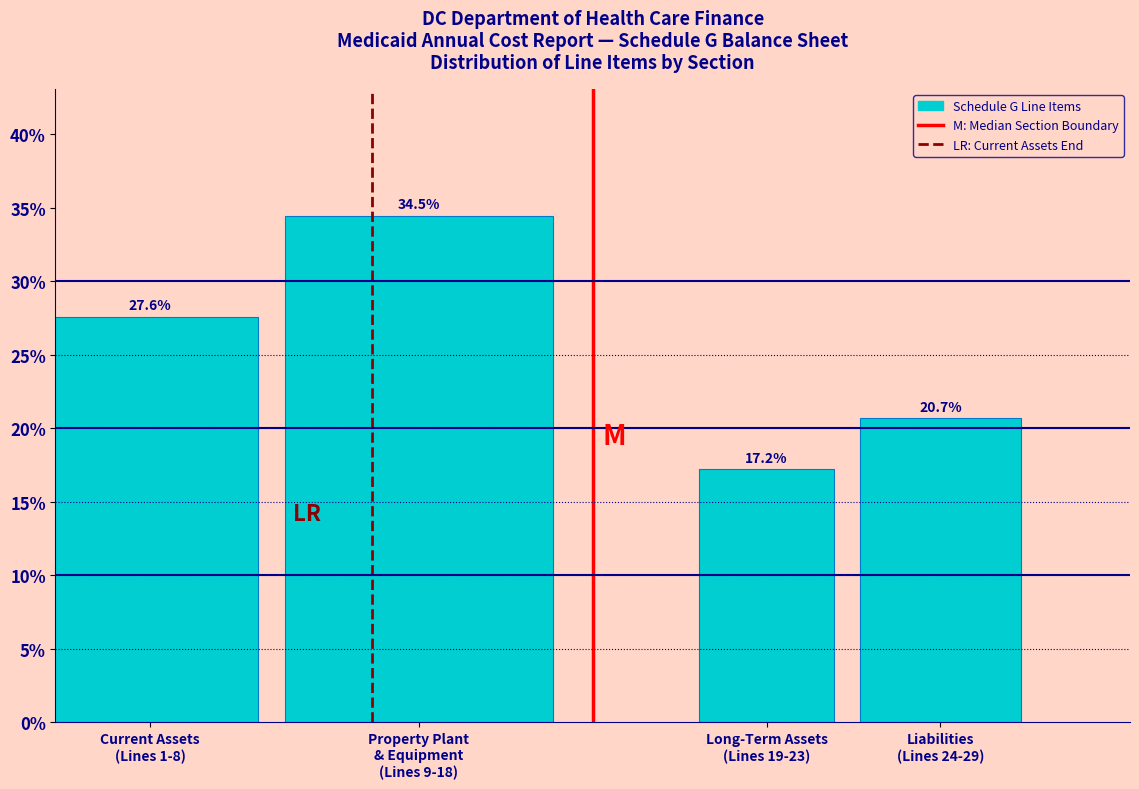

Reading right to left, what are all the values shown in this chart?

20.7	17.2	34.5	27.6